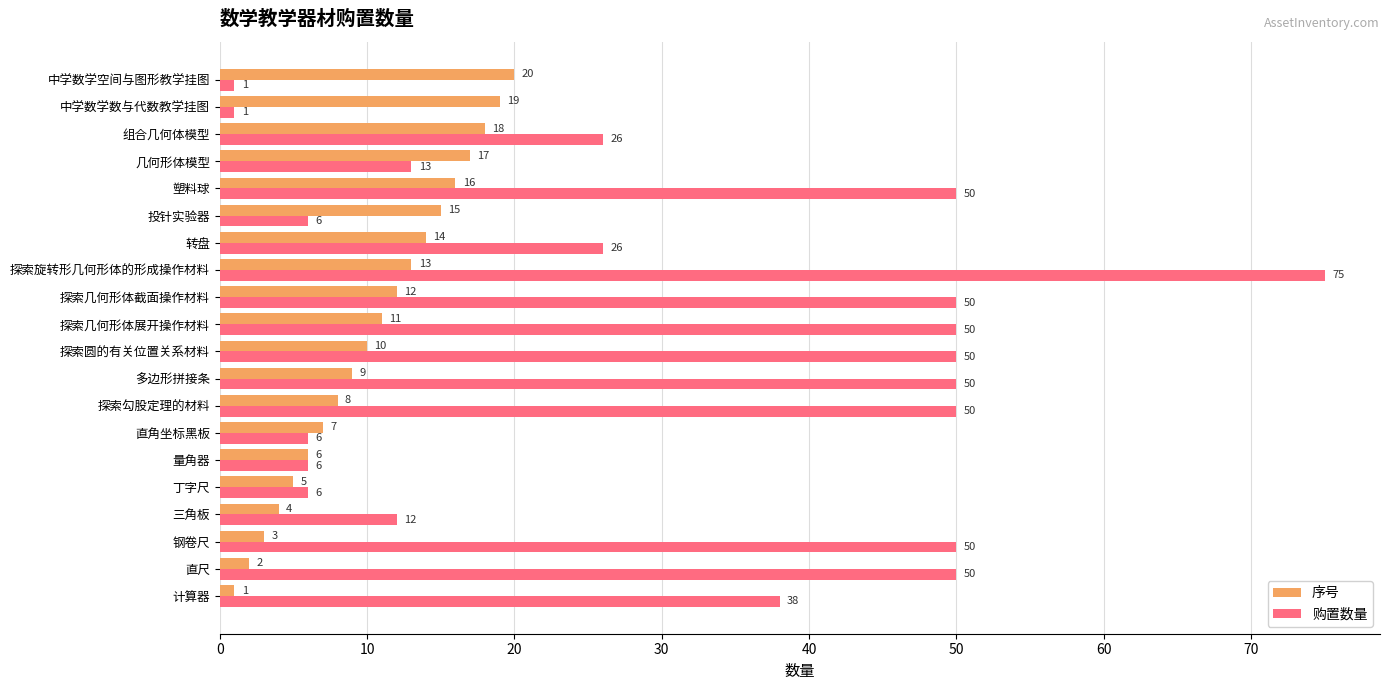

Which category has the highest value in the 序号 series?

中学数学空间与图形教学挂图